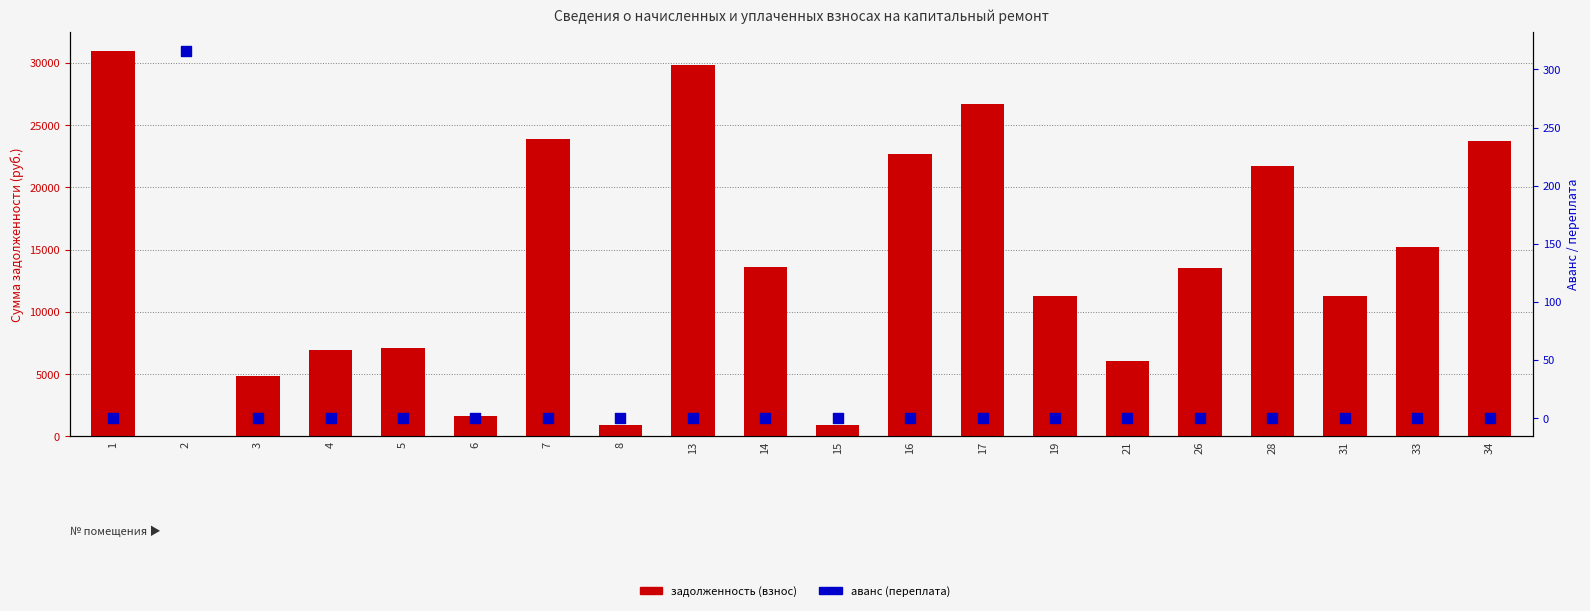

Which series contains the lowest Y value?

задолженность (взнос)